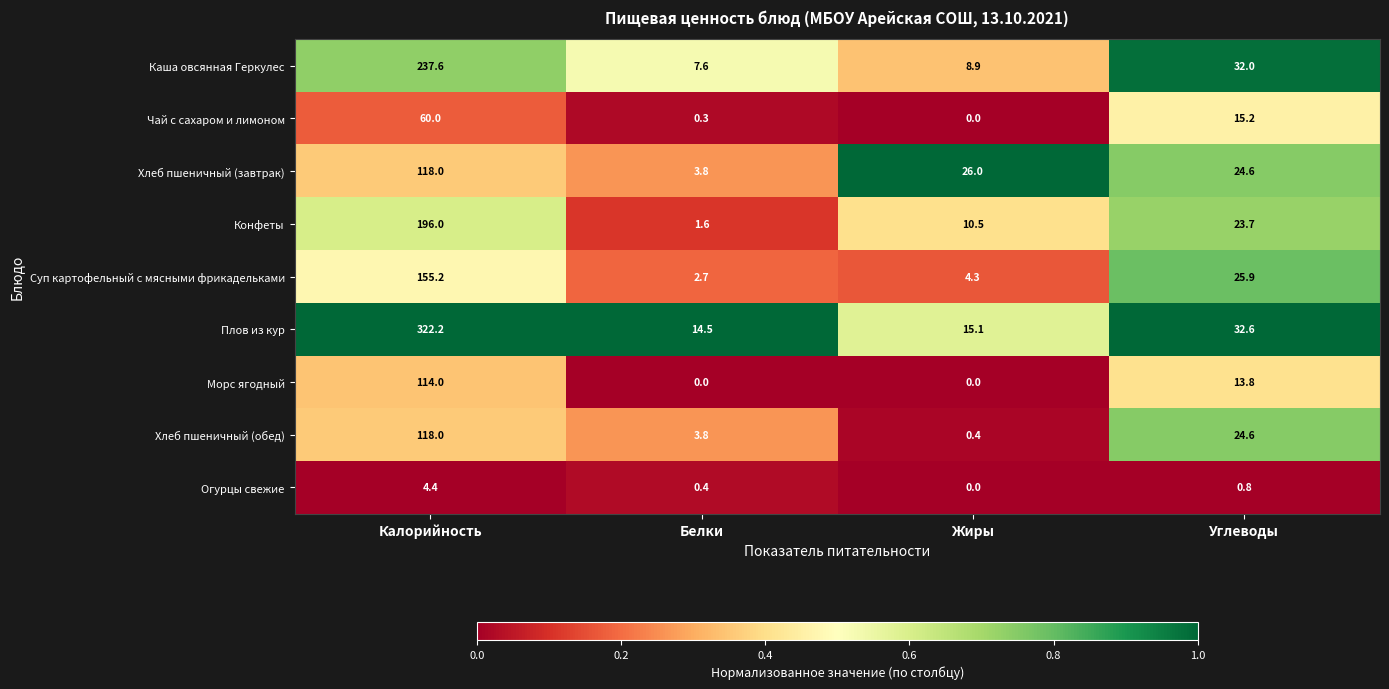

What is the difference between the highest and lowest values at Углеводы?

31.8